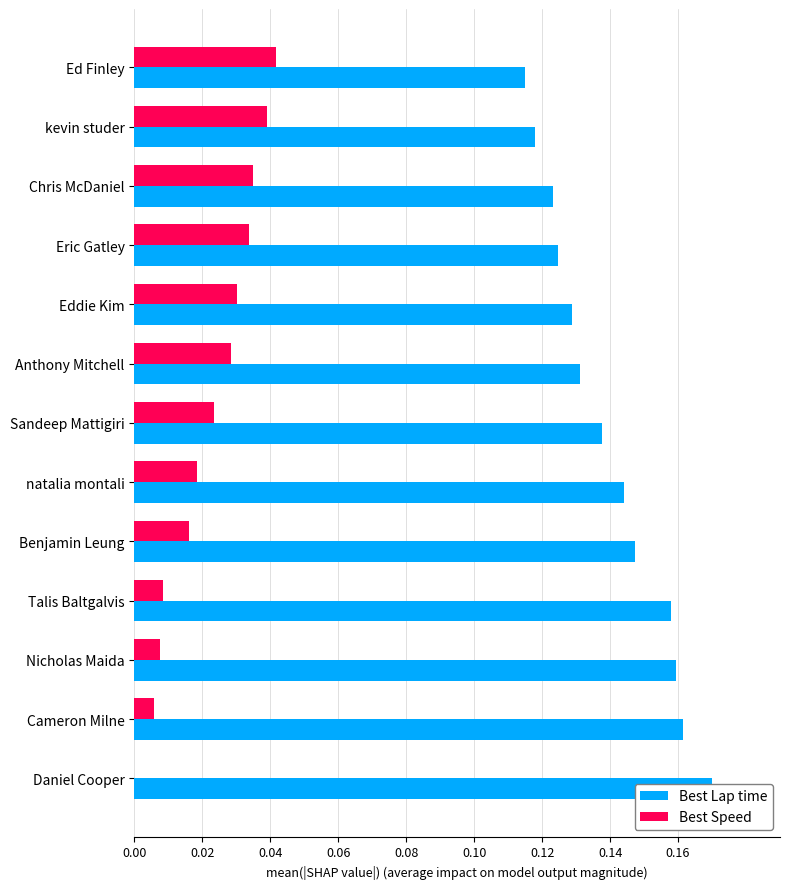

Is the value of Best Speed at Sandeep Mattigiri greater than the value of Best Lap time at Benjamin Leung?

No